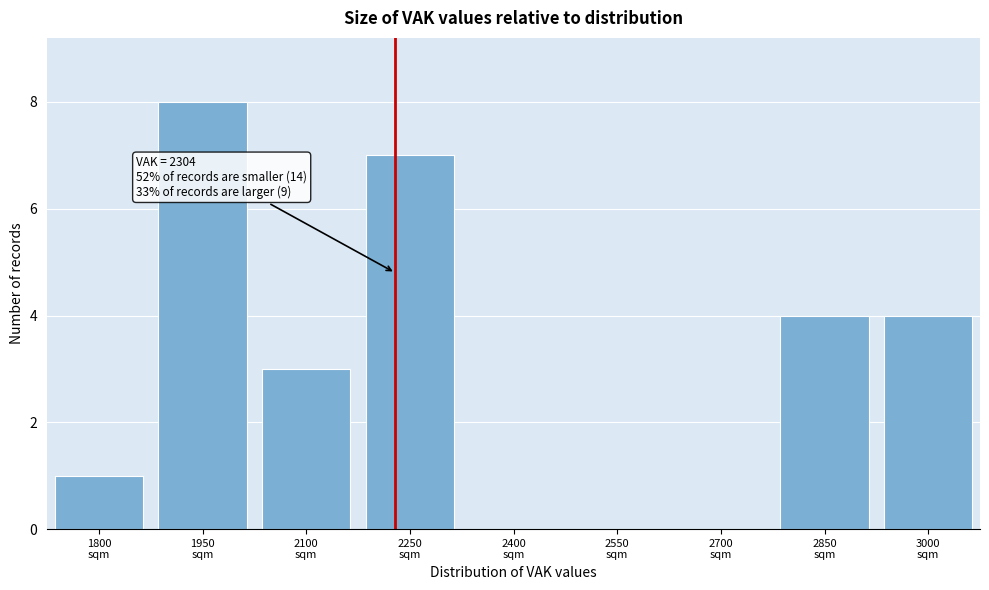

What is the sum of all values?

27